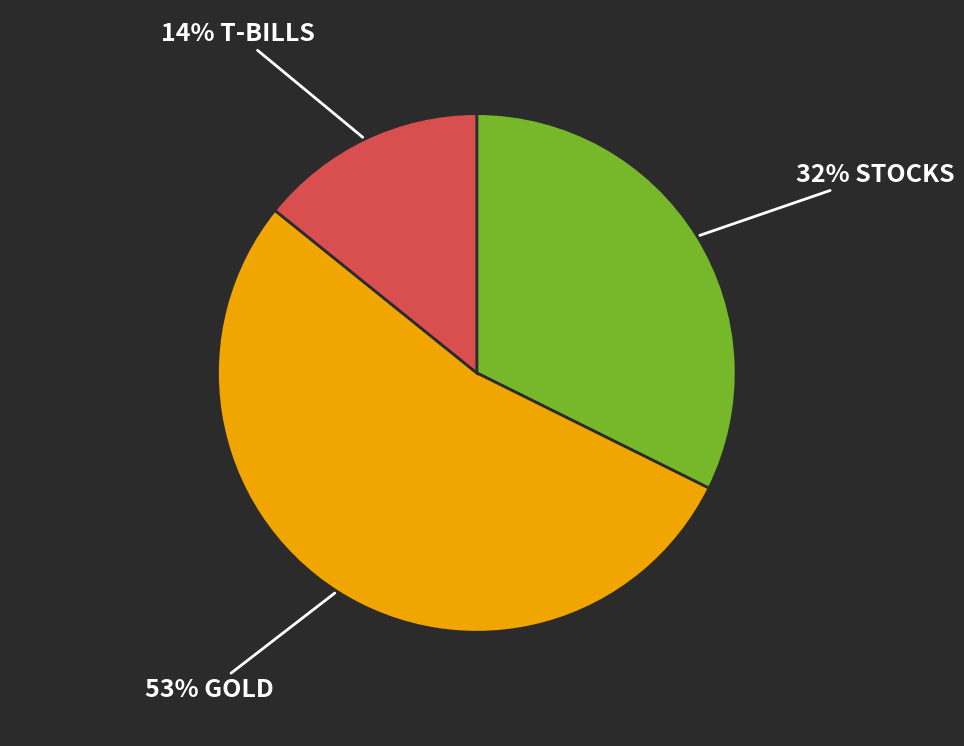

To the nearest percent, what is the difference between the largest and smallest slice percentages?

39%